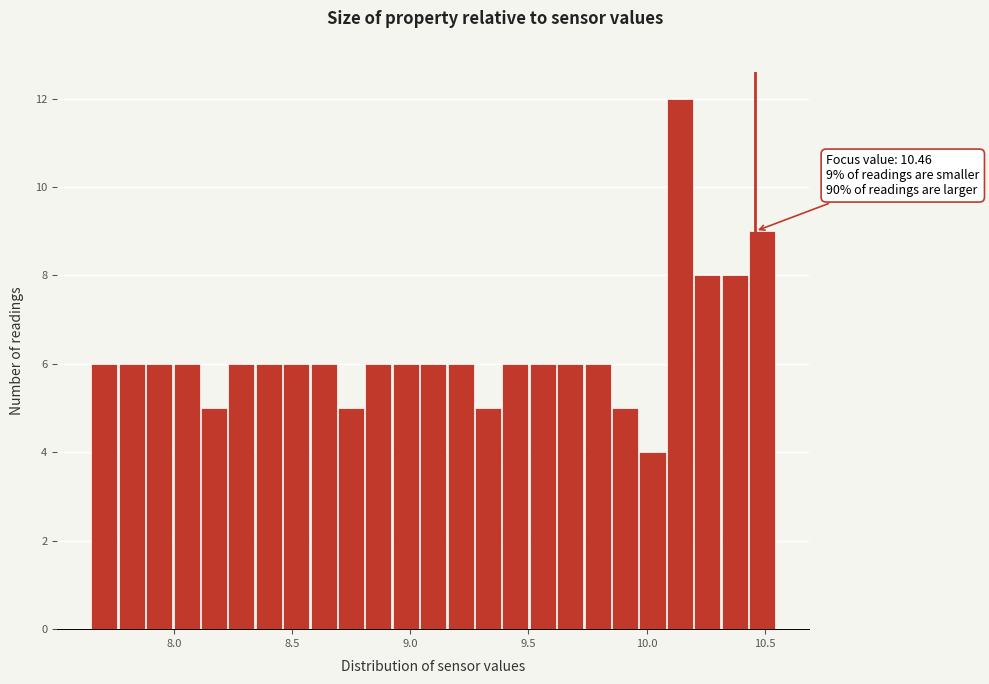

Around what value on the x-axis is the tallest bar? Give the approximate position of its centre, as read against the axis.

10.15